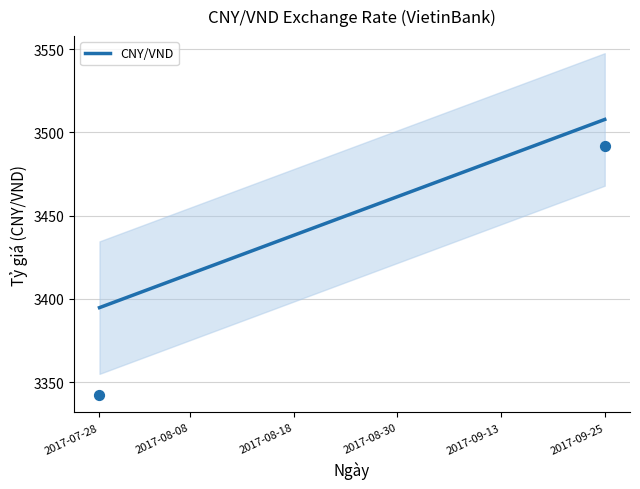

Between 36 and 34, which is larger?

36